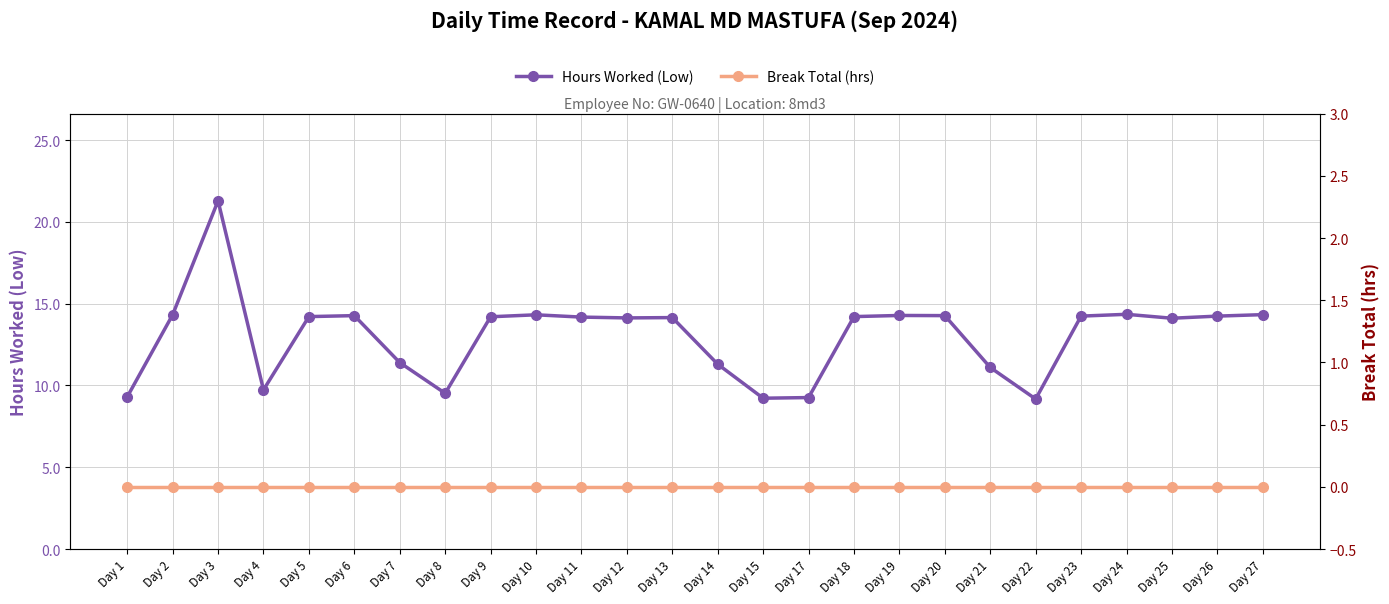

What is the total value across all series at Day 11?

14.2